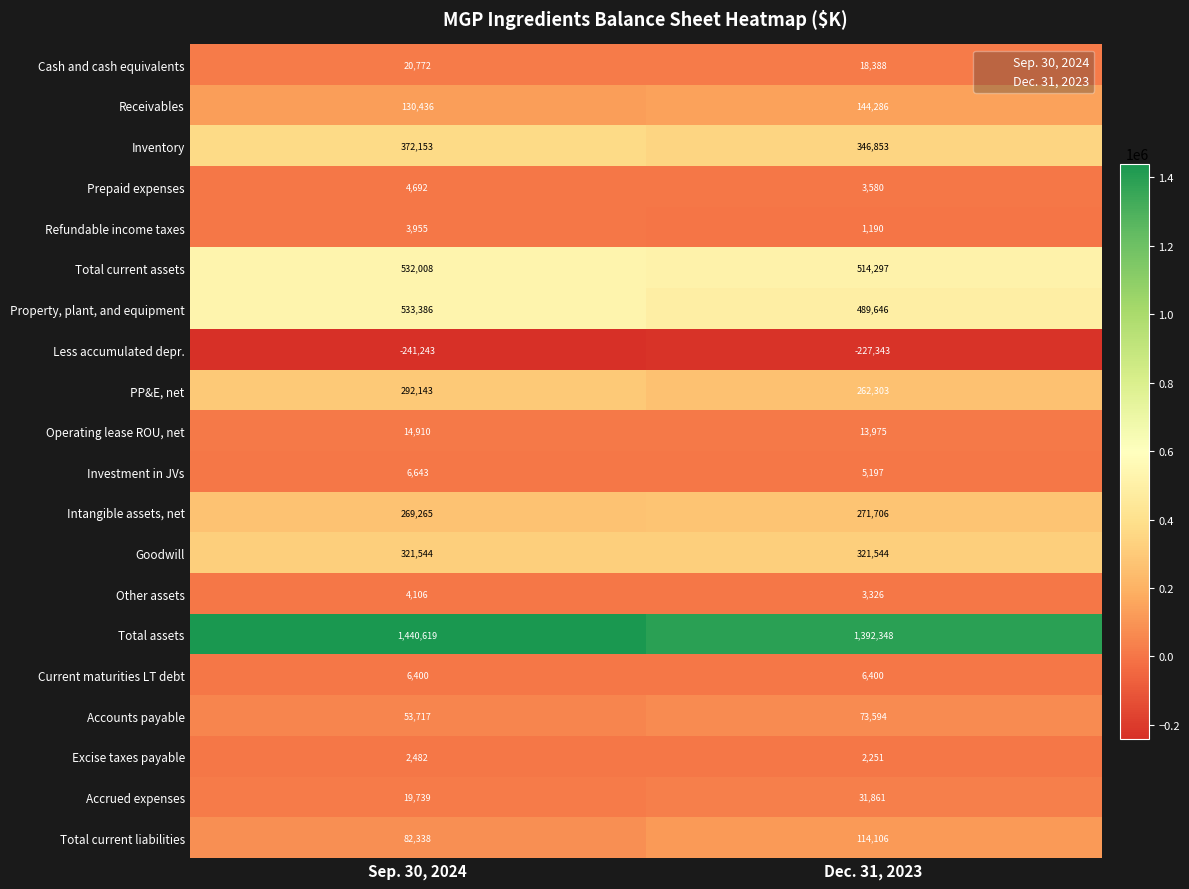

Which category has the highest value in the Excise taxes payable series?

Sep. 30, 2024